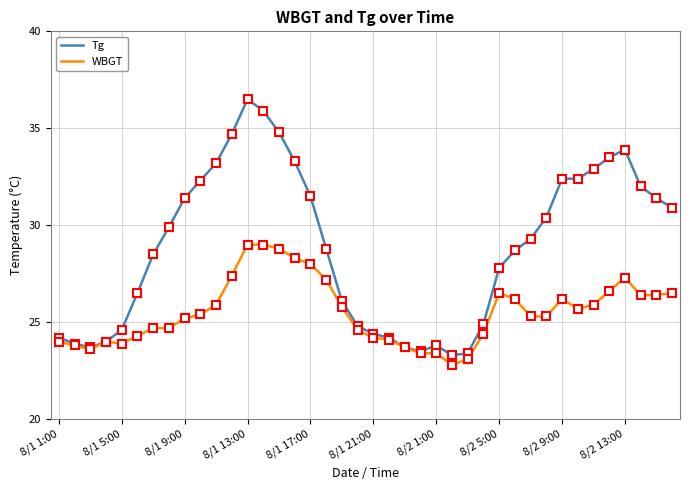

What is the minimum value shown in the chart?

22.8